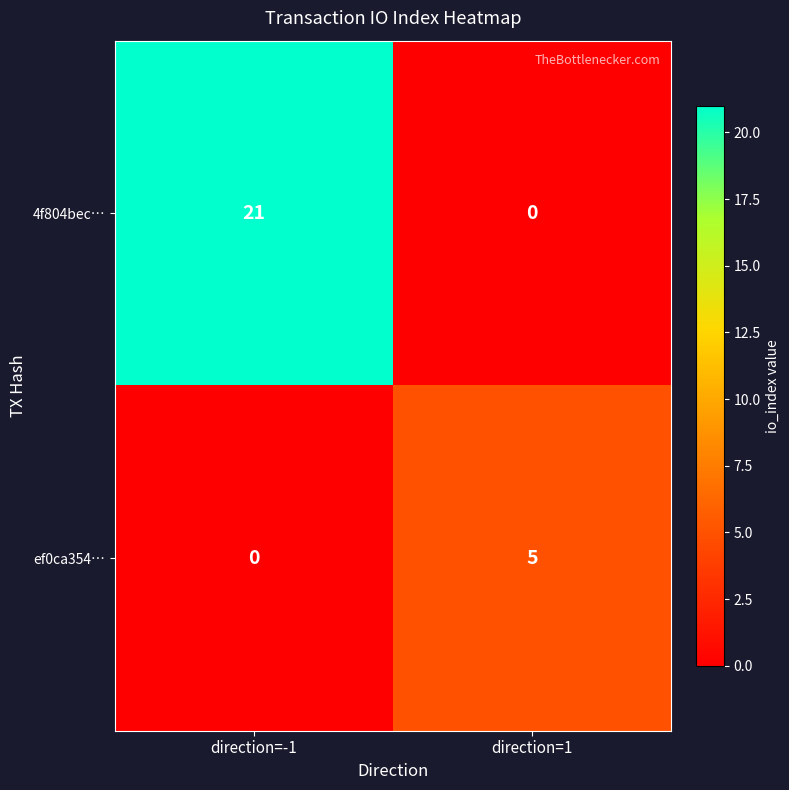

Is it true that ef0ca354… equals 0 at direction=-1?

True